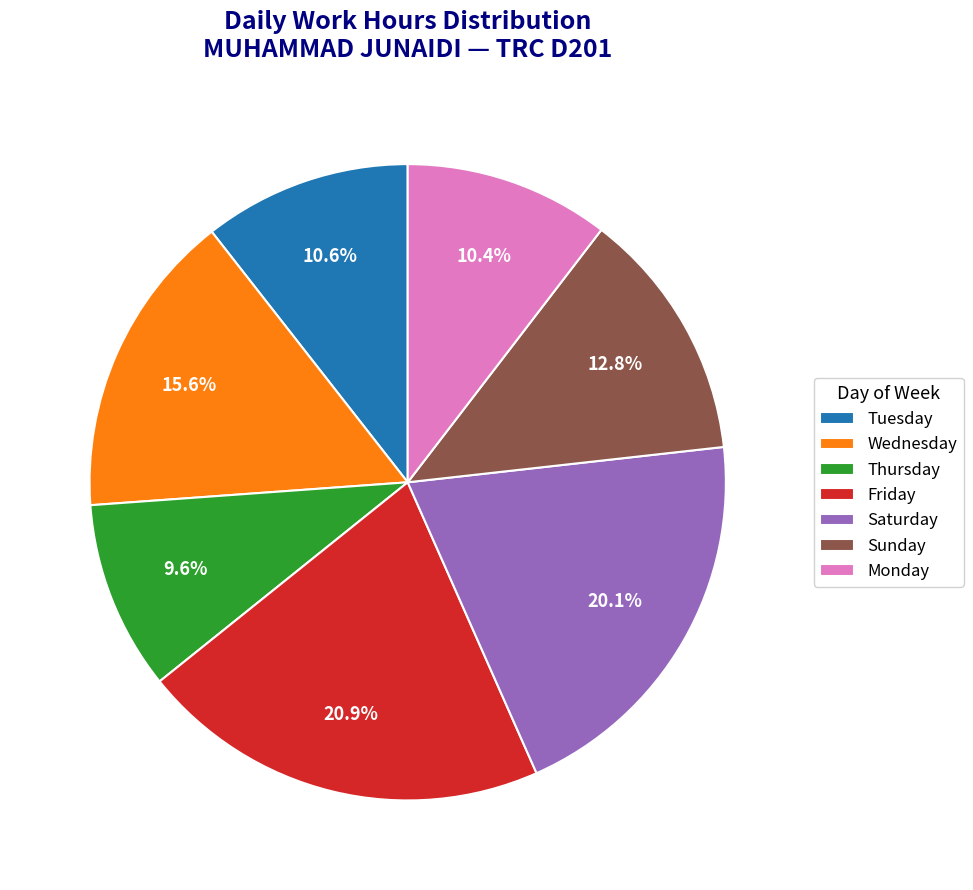

Is there any slice that represents more than half of the pie?

No